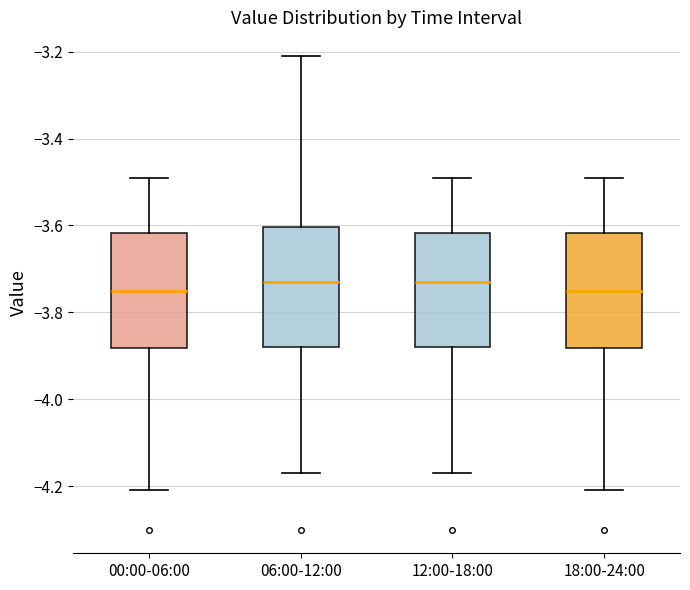

Reading left to right, transcribe this box plot: for each box, give where its median line is, the range the box spans, and where its two whiskers end, as read against the y-axis. The values are not printed on the chart, so give them approximately, as read against the axis.

00:00-06:00: median -3.74, box -3.88 to -3.62, whiskers -4.20 to -3.48
06:00-12:00: median -3.72, box -3.88 to -3.60, whiskers -4.16 to -3.20
12:00-18:00: median -3.72, box -3.88 to -3.62, whiskers -4.16 to -3.48
18:00-24:00: median -3.74, box -3.88 to -3.62, whiskers -4.20 to -3.48